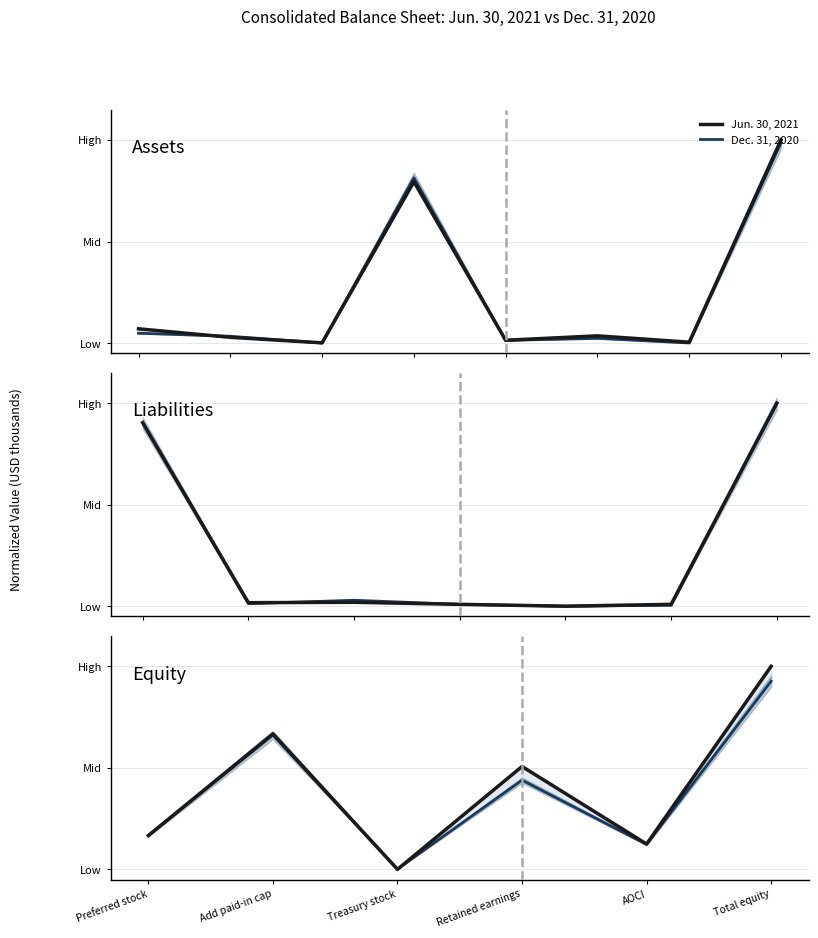

What is the difference between the Jun. 30, 2021 values at Treasury stock and Total equity?

1.0